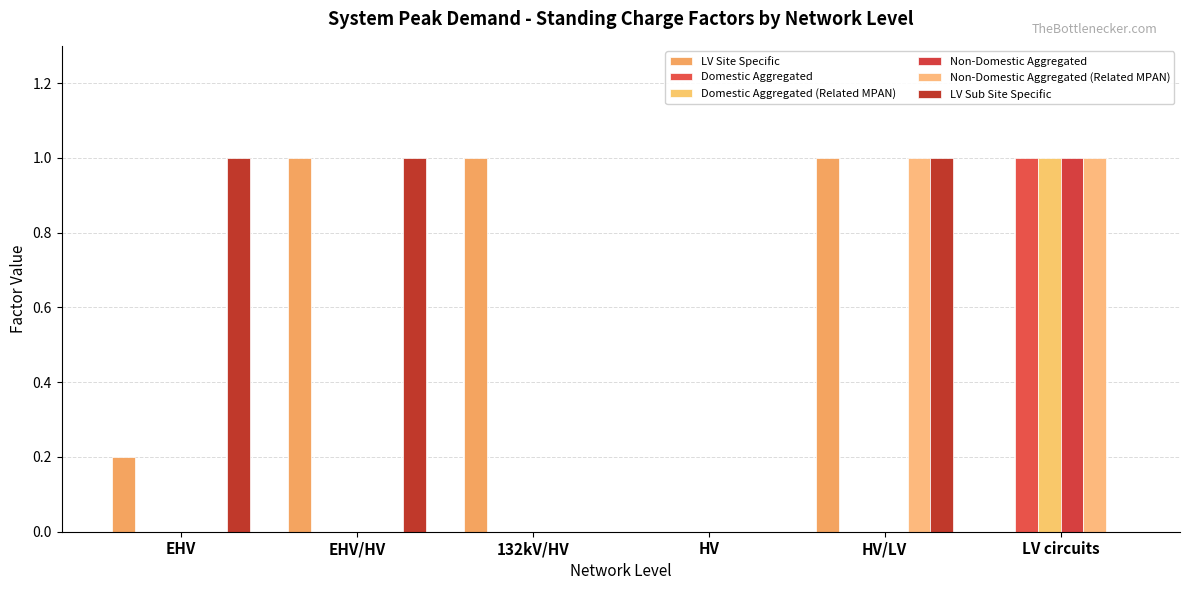

Between EHV/HV and HV/LV, which is larger?

EHV/HV